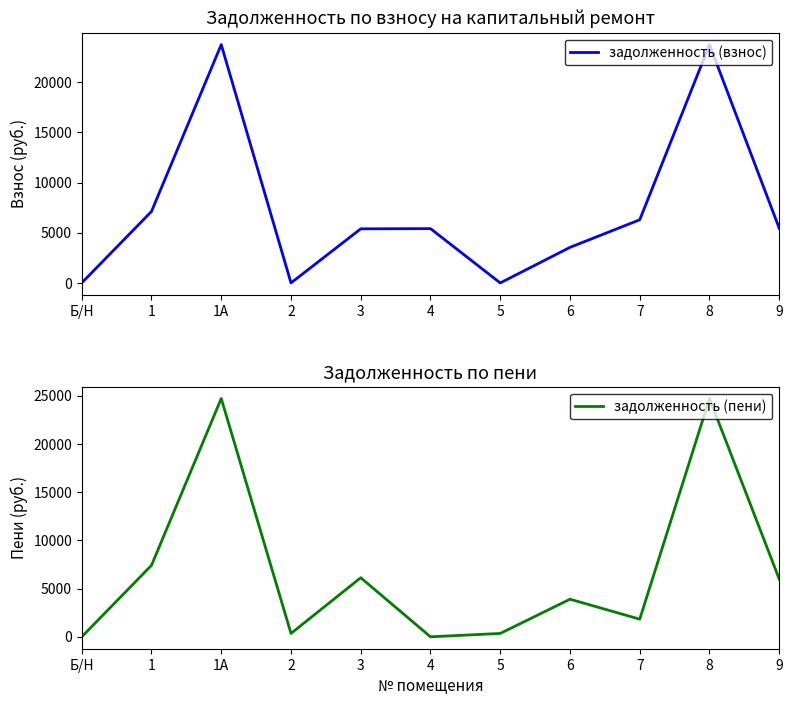

What is the average value of the задолженность (пени) series?

6852.9